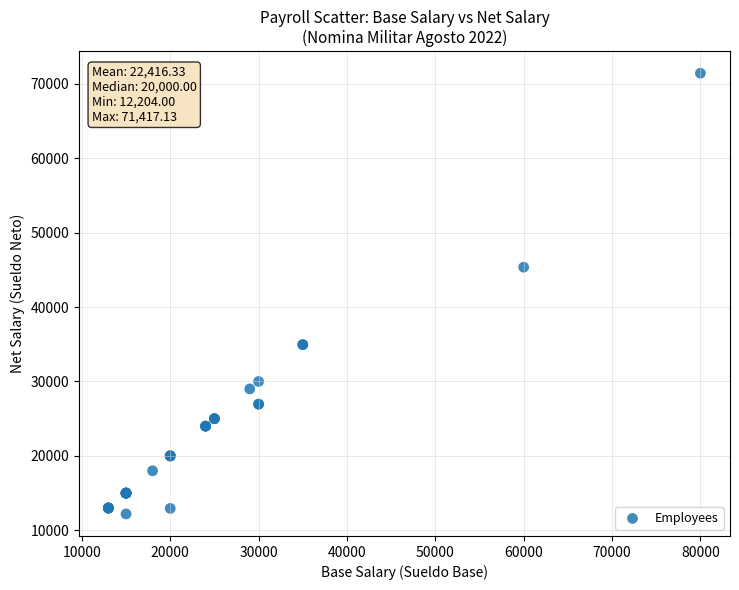

What Y value in the scatter plot is closest to 41810?

45358.3